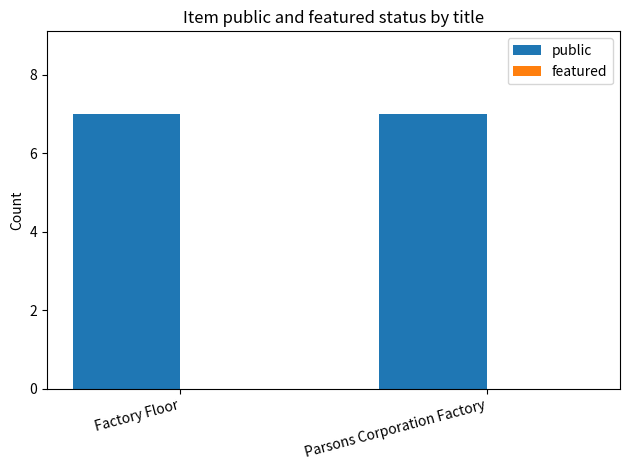

What is the sum of all public values?

14